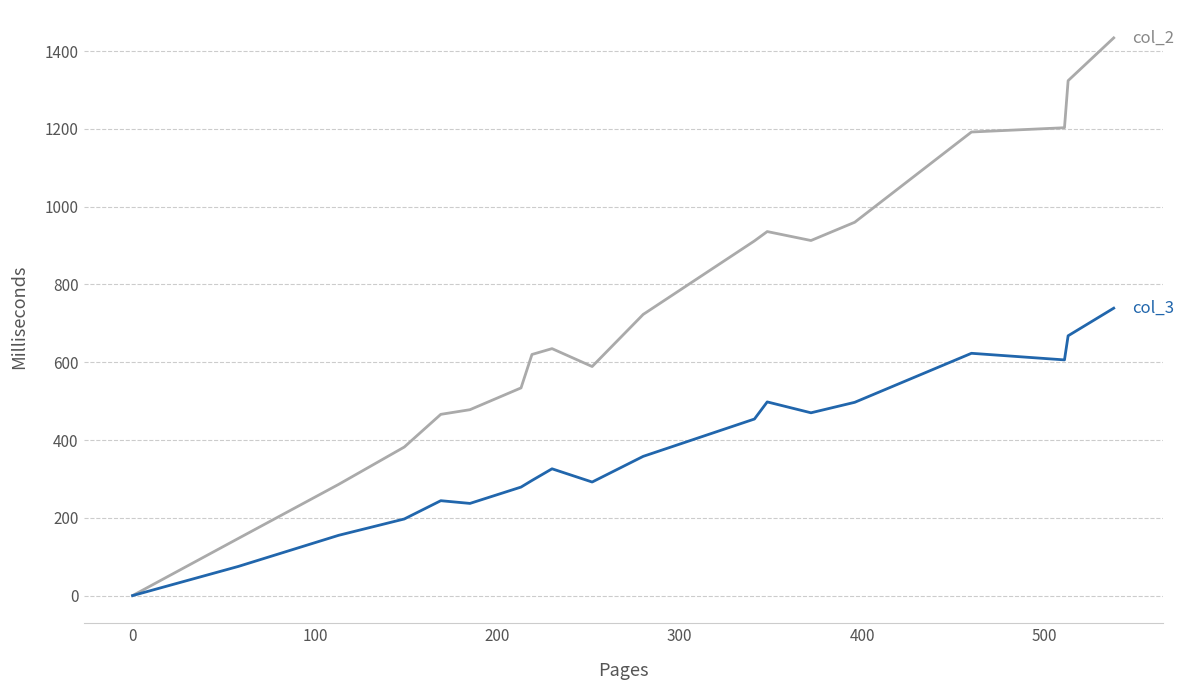

What is the maximum value shown in the chart?

1434